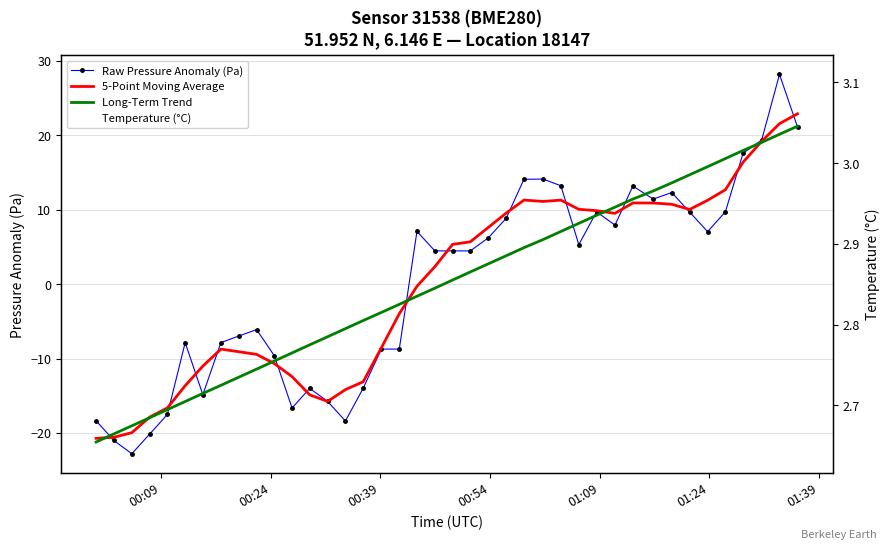

What are all the series names shown in the legend?

Raw Pressure Anomaly (Pa), 5-Point Moving Average, Long-Term Trend, Temperature (°C)